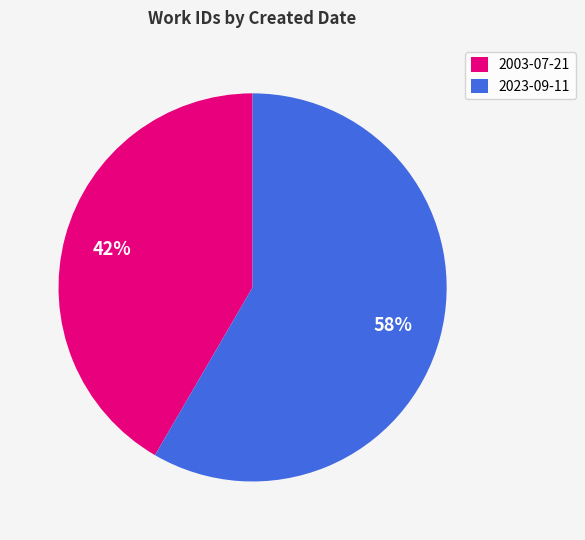

To the nearest percent, what is the combined percentage of 2003-07-21 and 2023-09-11?

100%